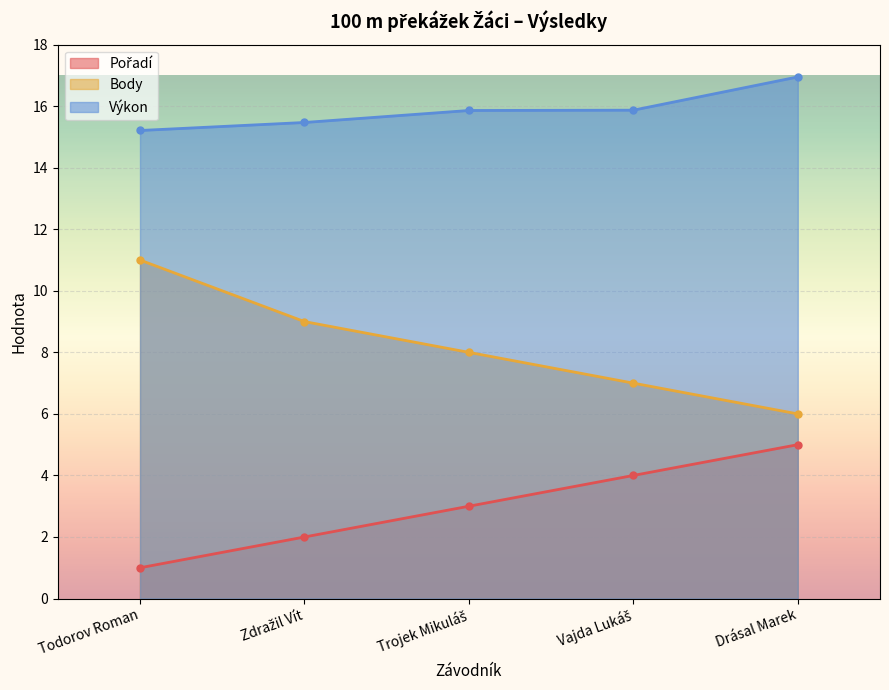

What is the value of the Body point at the 3rd from the left?

8.0